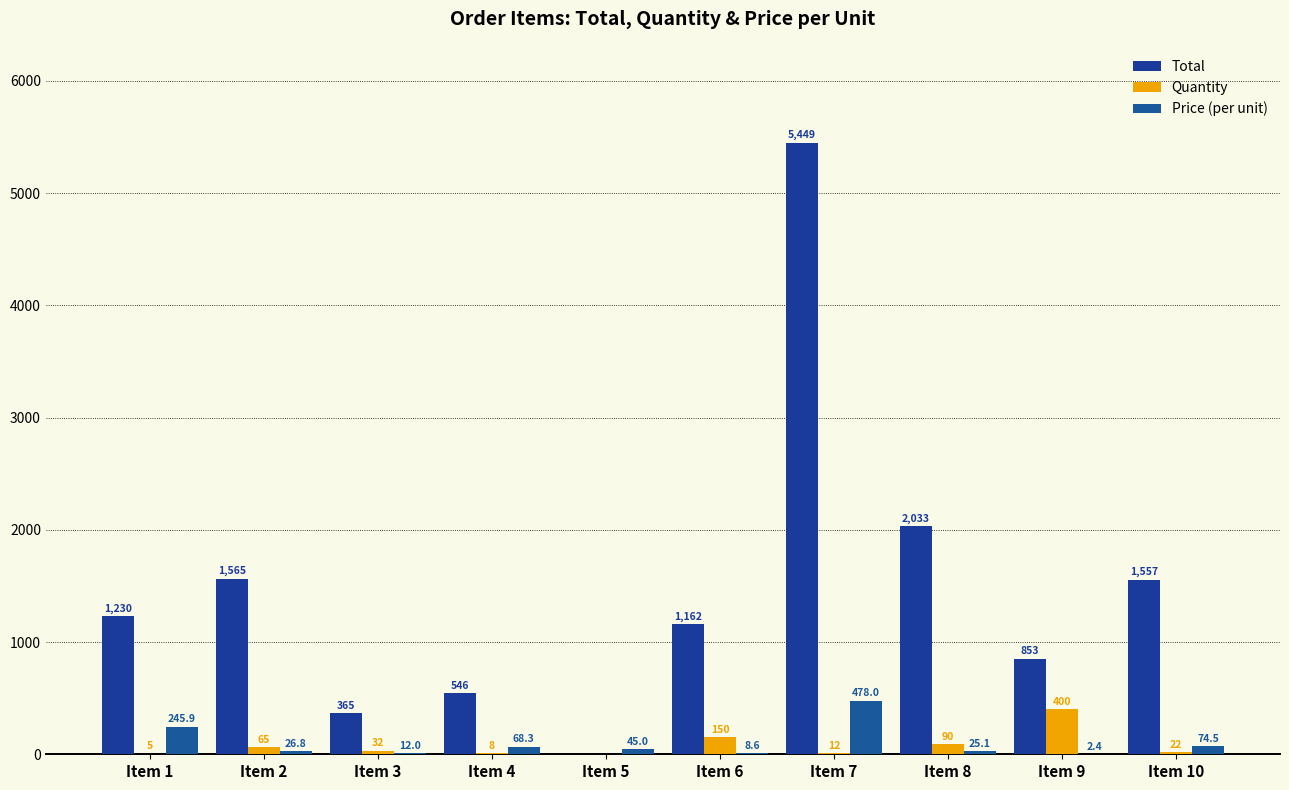

How many distinct data groups are displayed?

3